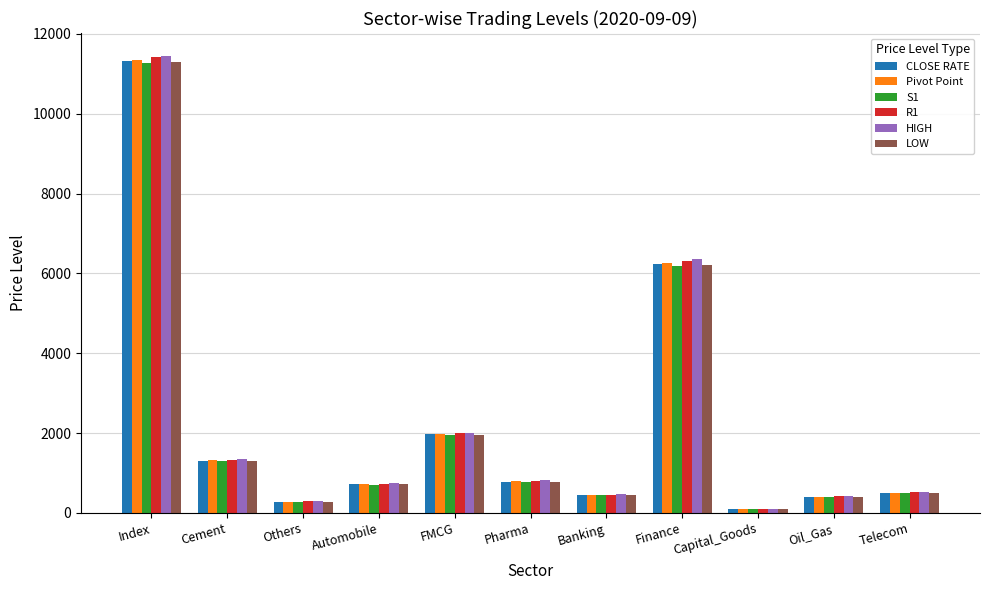

How many series are shown in this chart?

6